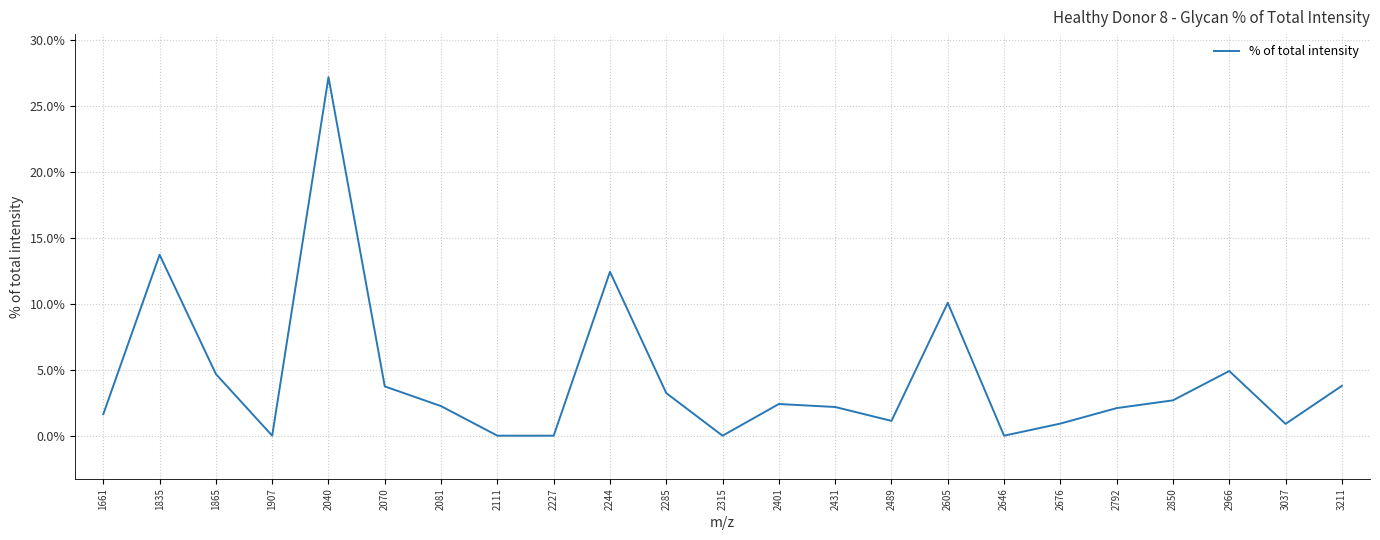

Between 2081 and 2315, which is larger?

2081